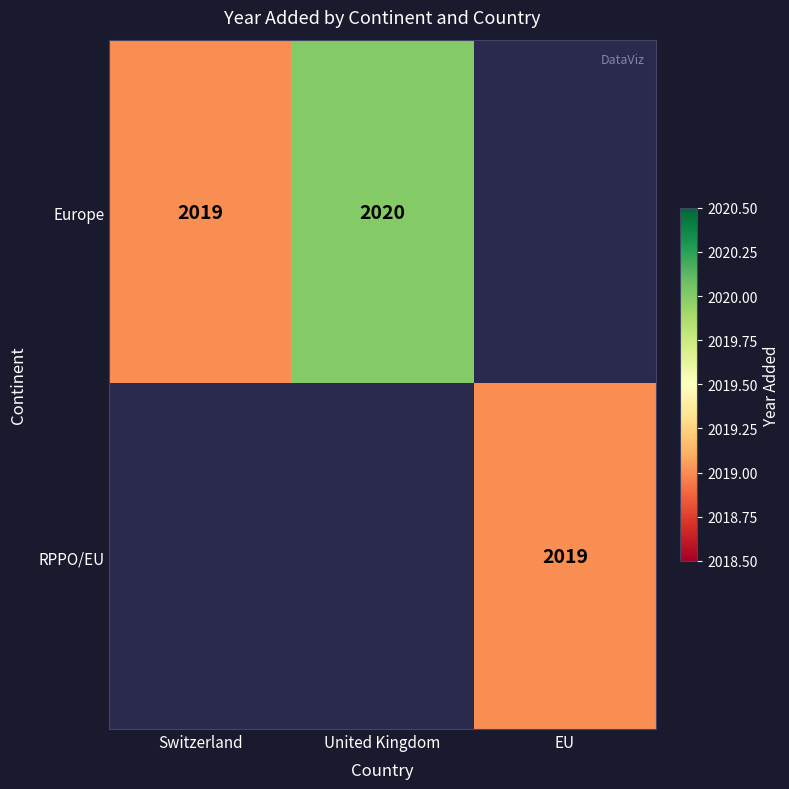

True or false: Europe has a value of 3104.8 at United Kingdom.

False